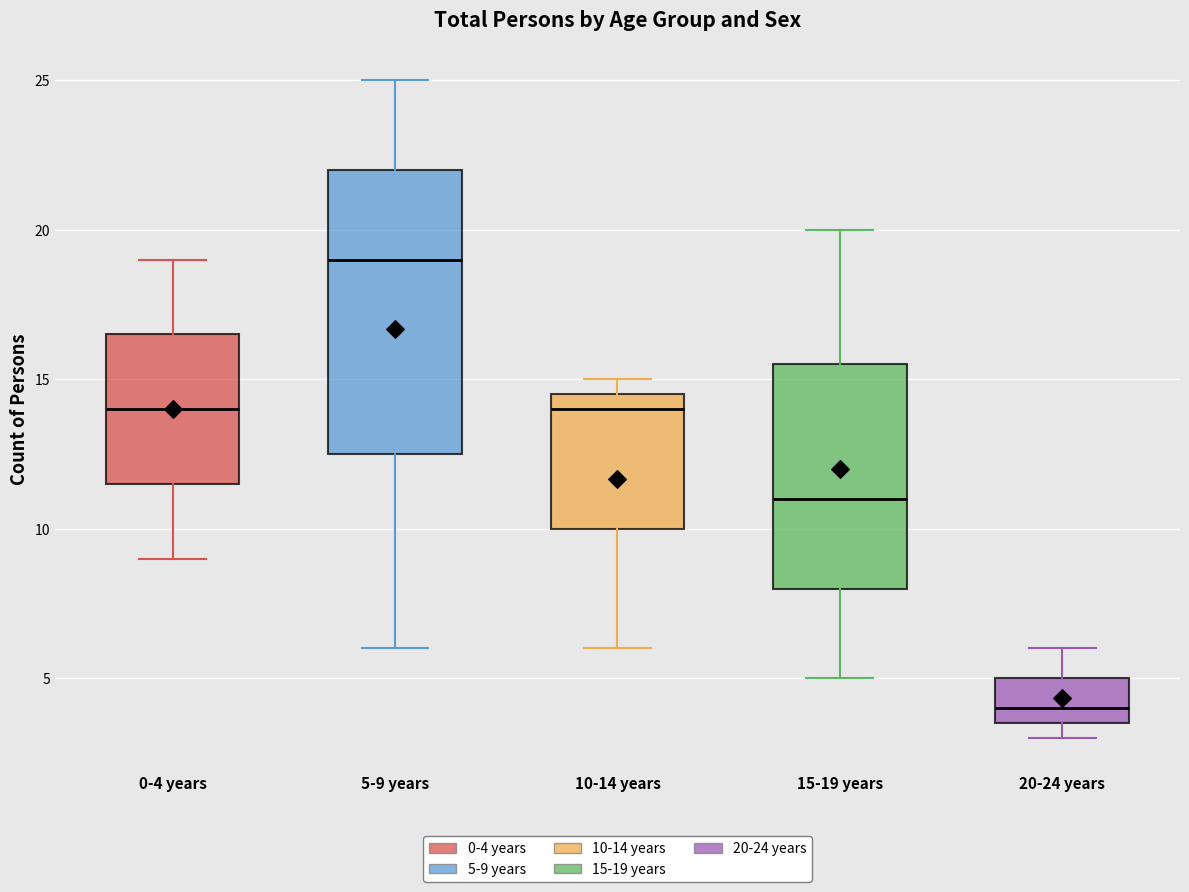

Where is the lower edge of the box for 5-9 years on the y-axis? The values are not printed on the chart, so give them approximately, as read against the axis.

12.5